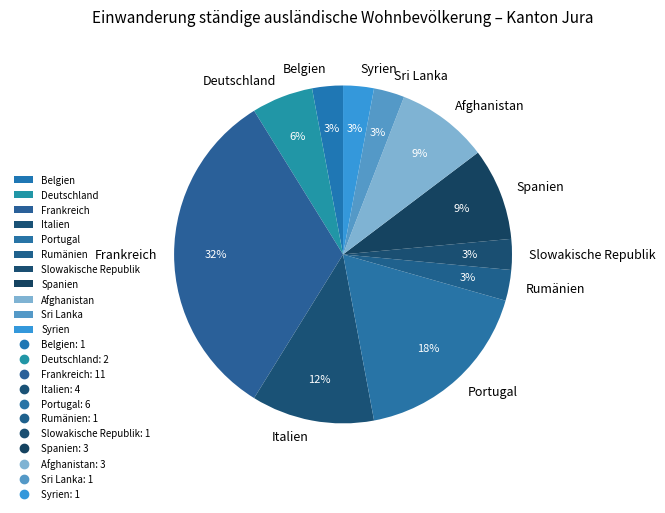

Is it true that Afghanistan is 1% of the pie?

False